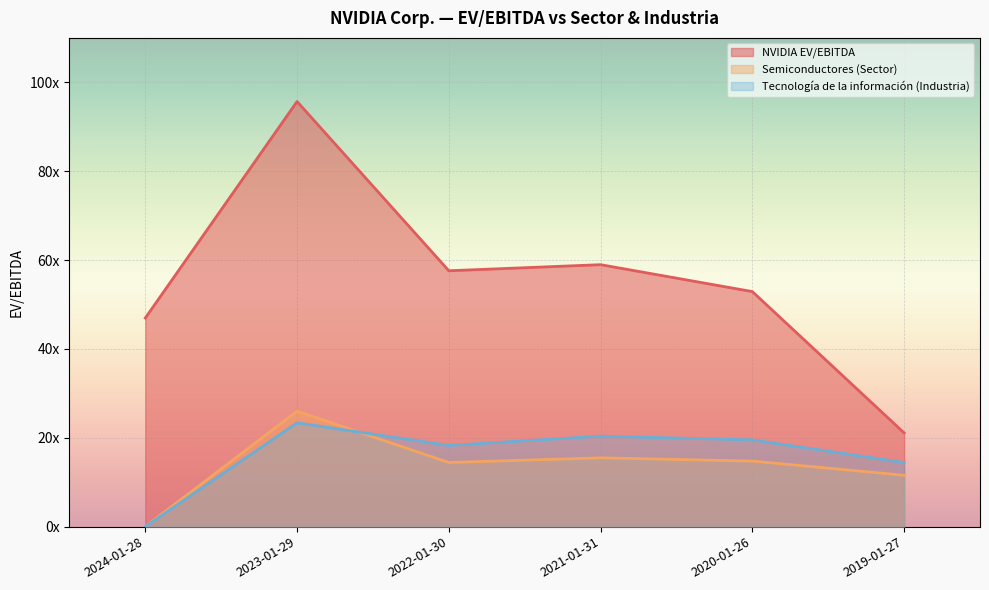

Which series changed the most between 2023-01-29 and 2019-01-27?

NVIDIA EV/EBITDA